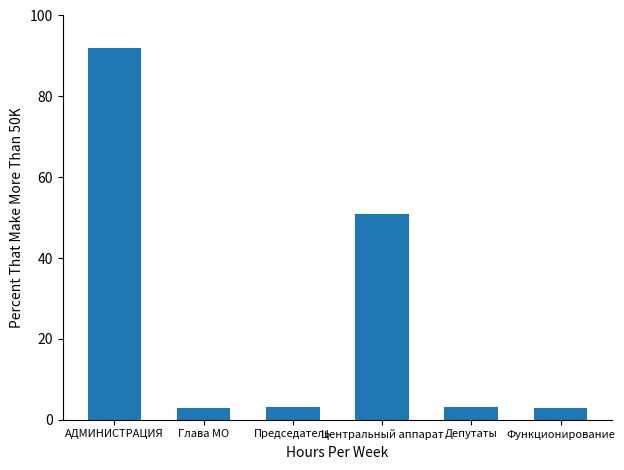

Is it true that the value at Центральный аппарат is 71.4?

False